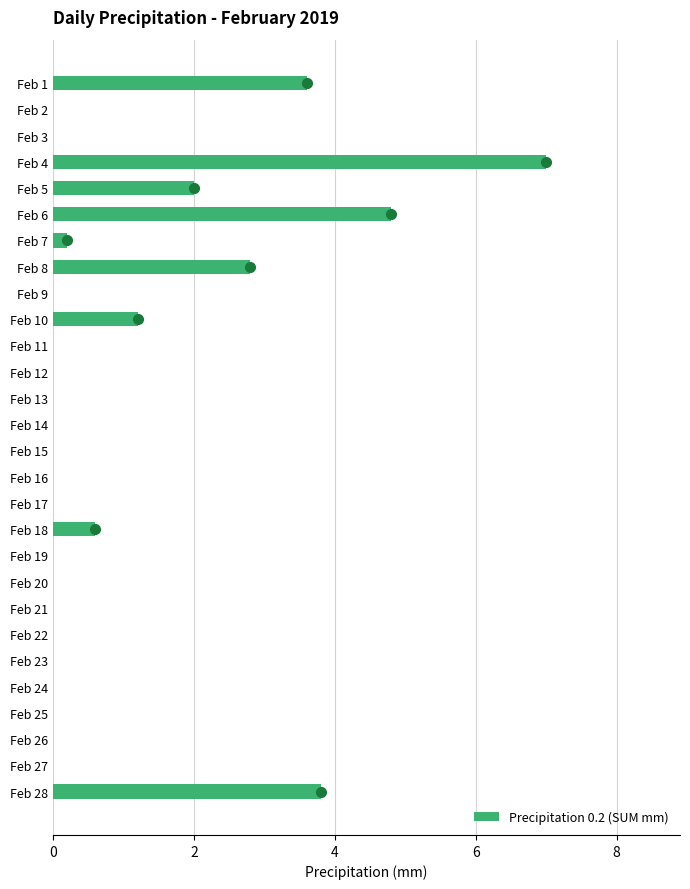

Reading top to bottom, list all the values displayed in this chart.

Feb 1=3.6	Feb 2=0.0	Feb 3=0.0	Feb 4=7.0	Feb 5=2.0	Feb 6=4.8	Feb 7=0.2	Feb 8=2.8	Feb 9=0.0	Feb 10=1.2	Feb 11=0.0	Feb 12=0.0	Feb 13=0.0	Feb 14=0.0	Feb 15=0.0	Feb 16=0.0	Feb 17=0.0	Feb 18=0.6	Feb 19=0.0	Feb 20=0.0	Feb 21=0.0	Feb 22=0.0	Feb 23=0.0	Feb 24=0.0	Feb 25=0.0	Feb 26=0.0	Feb 27=0.0	Feb 28=3.8